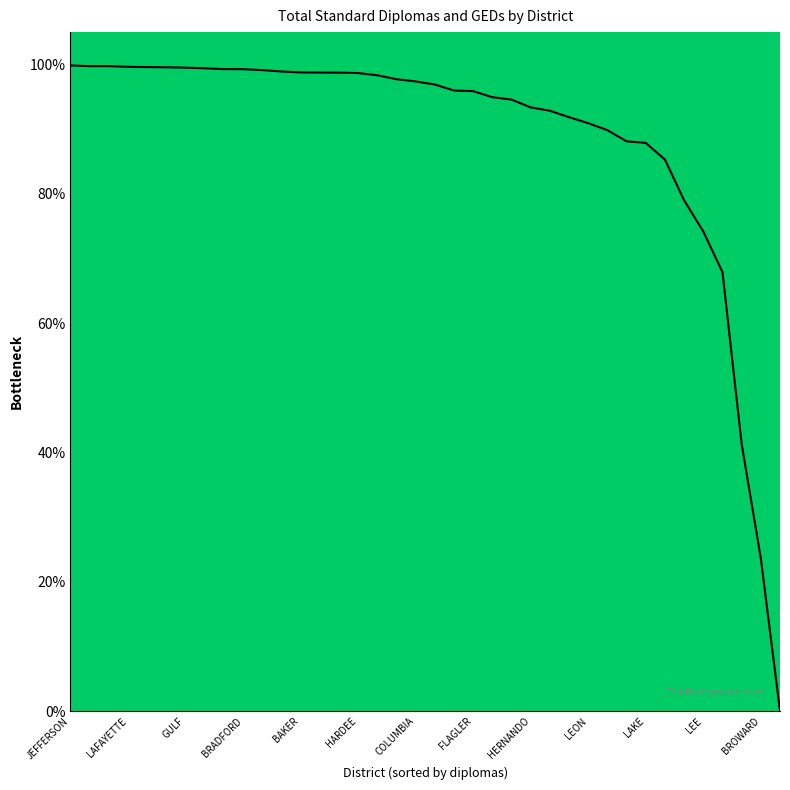

How many lines are shown in the chart?

1